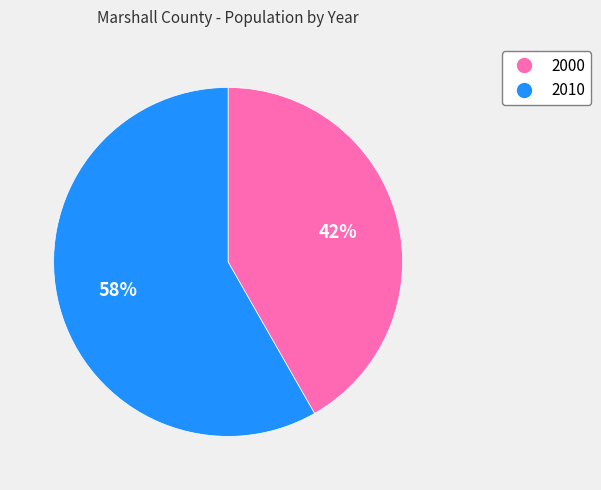

To the nearest percent, what is the combined percentage of 2000 and 2010?

100%